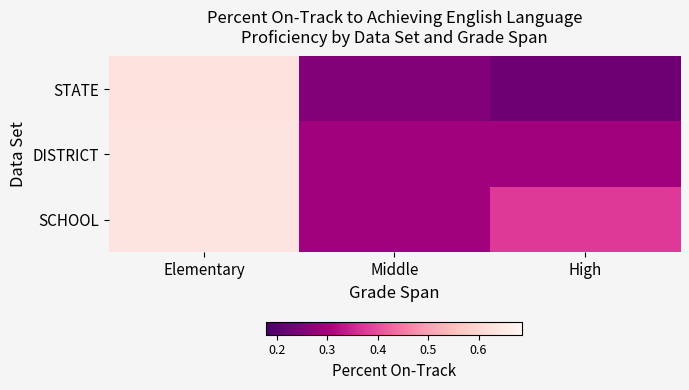

Rank the series at Elementary from lowest to highest value.

STATE, DISTRICT, SCHOOL